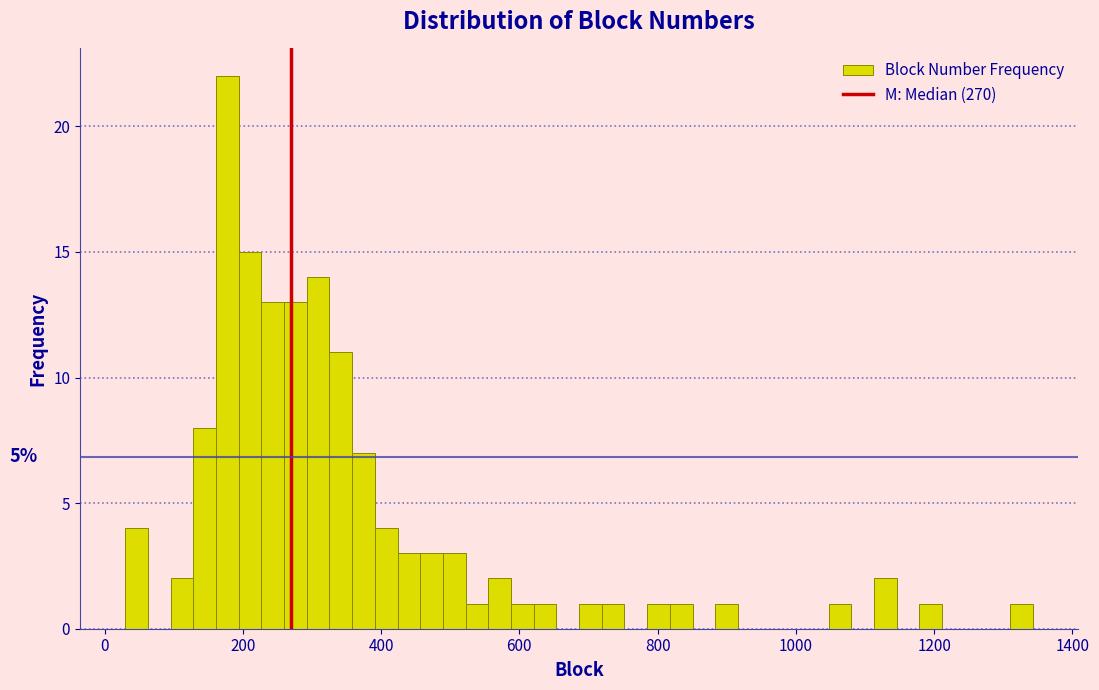

Around what value on the x-axis is the tallest bar? Give the approximate position of its centre, as read against the axis.

180